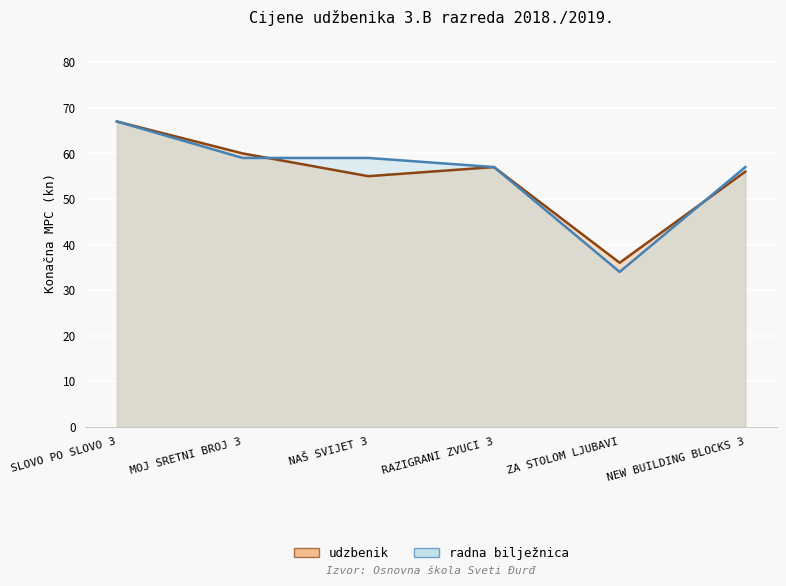

In udzbenik, how many points are lower than both neighbors (excluding endpoints)?

2